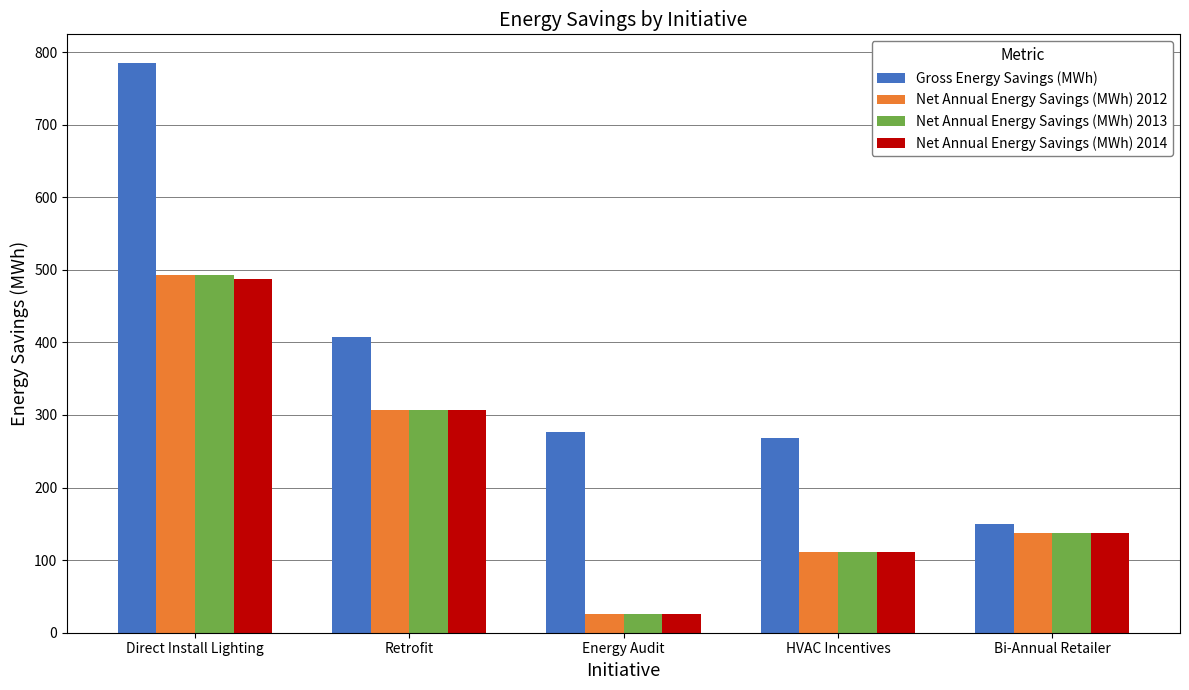

Which label corresponds to the smallest value in the chart?

Energy Audit